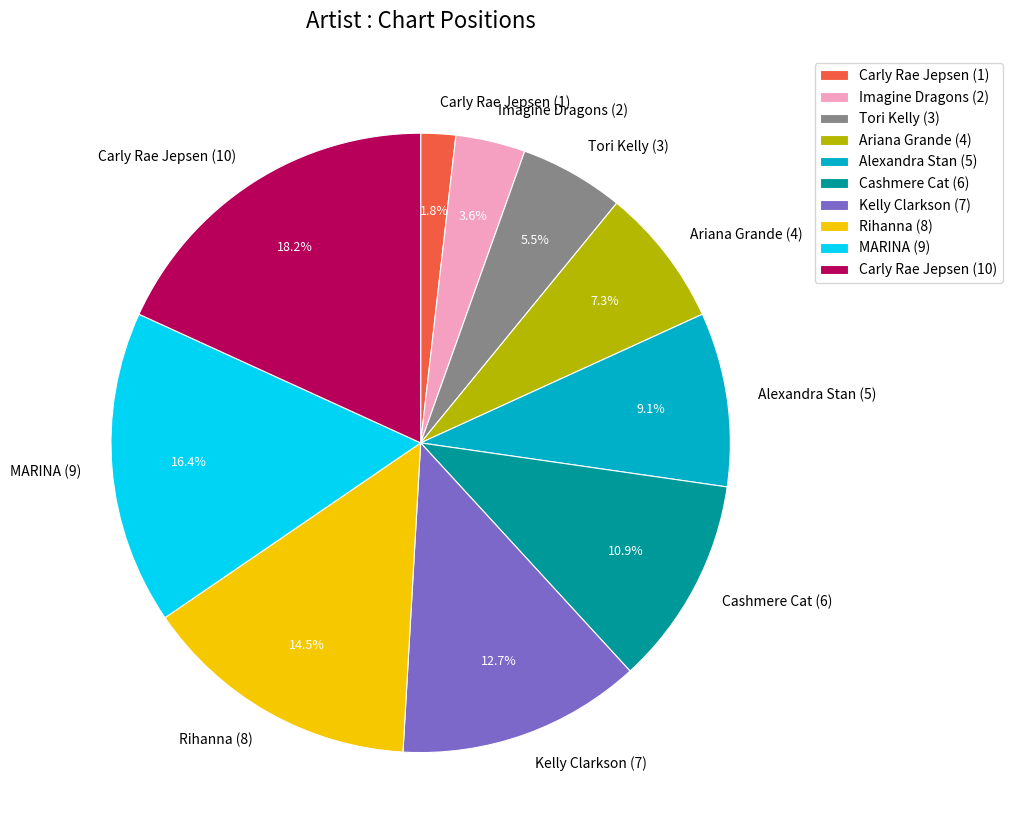

What percentage is the Ariana Grande (4) slice, to the nearest percent?

7%